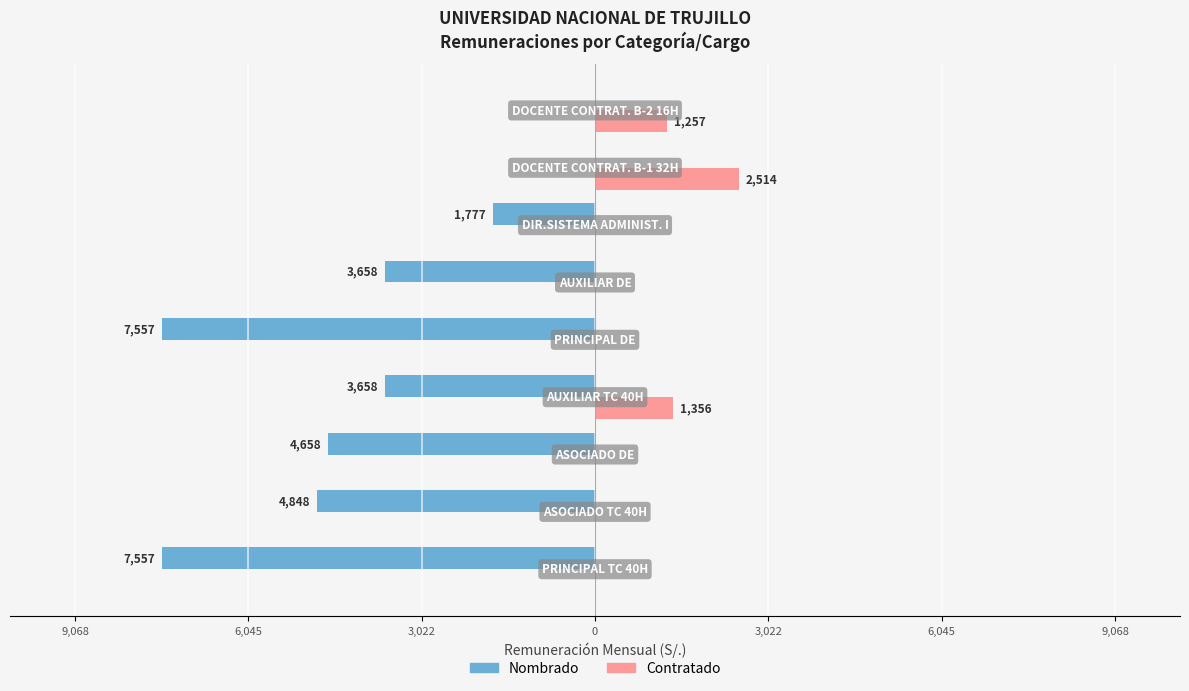

What are all the series names shown in the legend?

Nombrado, Contratado